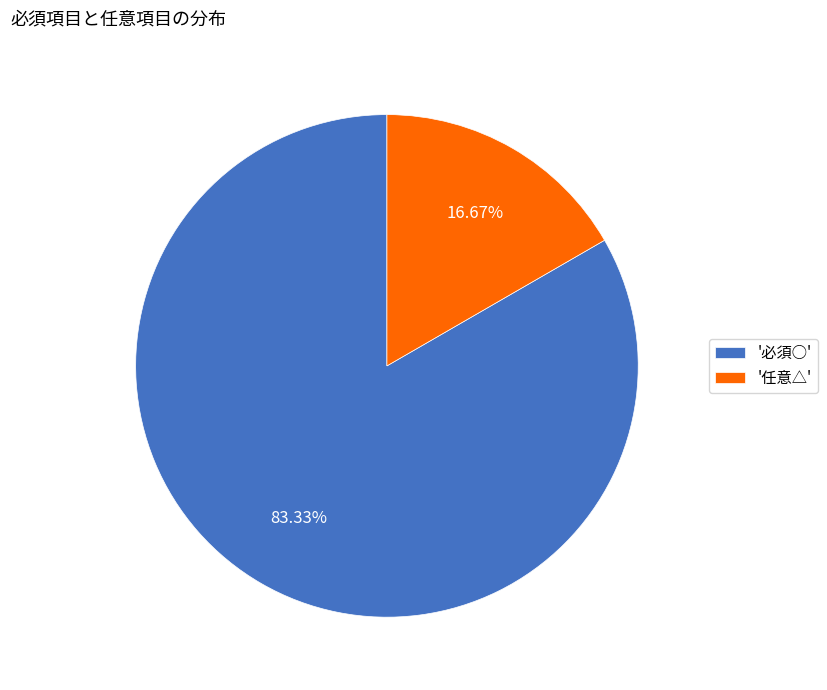

How many slices are in this pie chart?

2